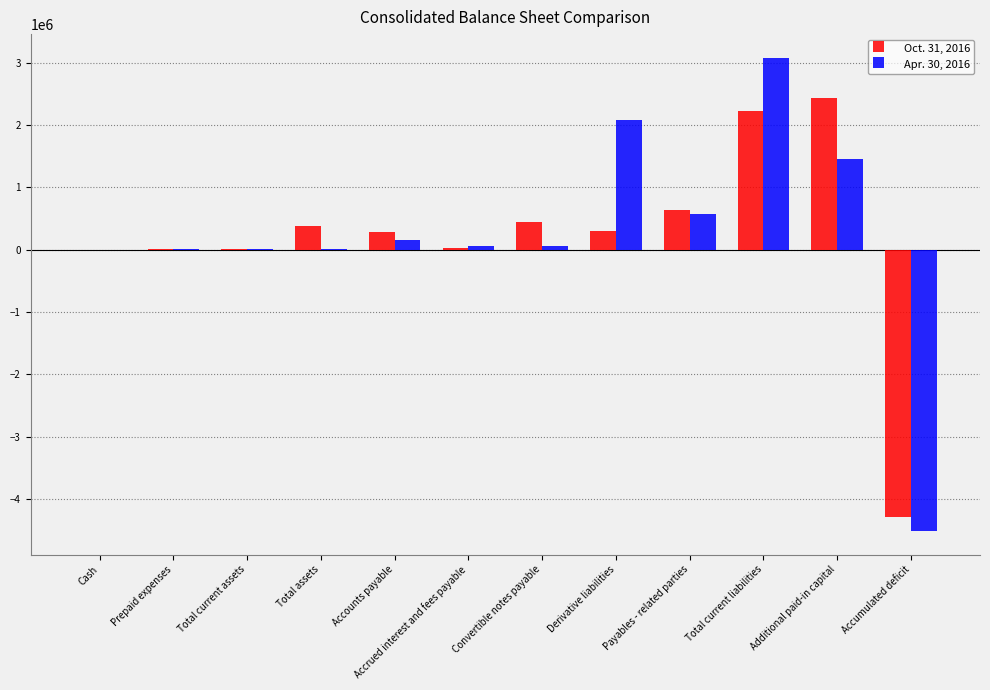

Does the chart contain stacked bars?

No